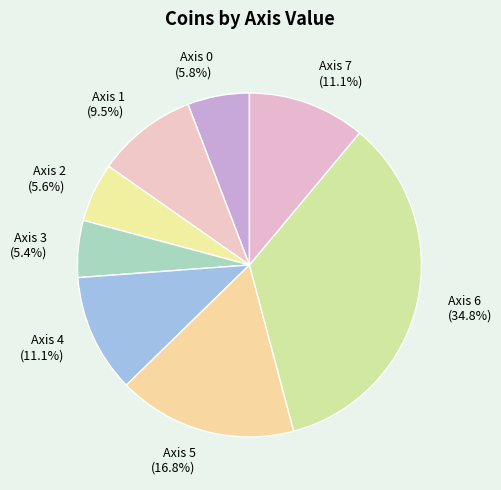

Which slice is the largest?

Axis 6 (34.8%)